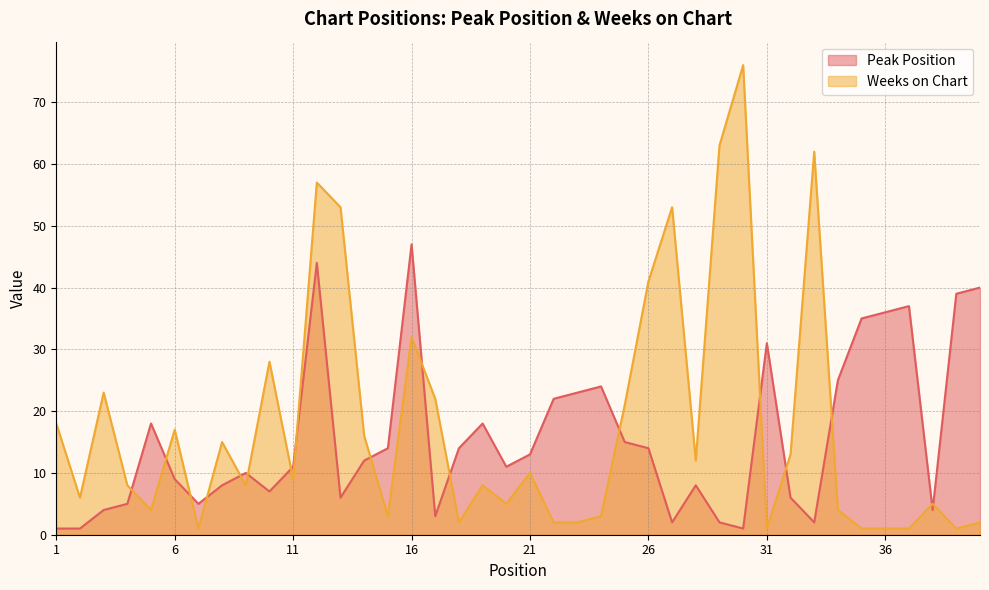

True or false: Peak Position has a value of 1 at 30.

True